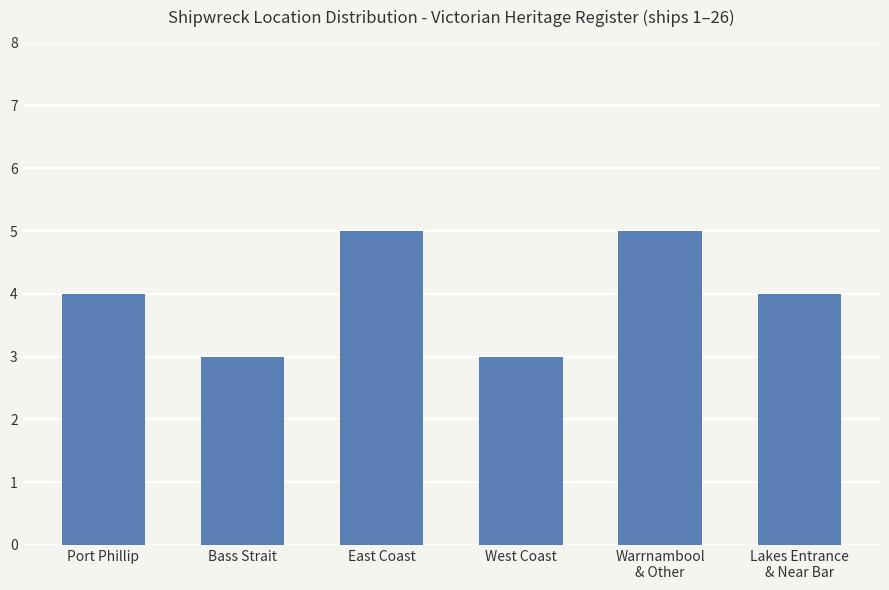

Reading right to left, extract all data points from this chart.

4	5	3	5	3	4